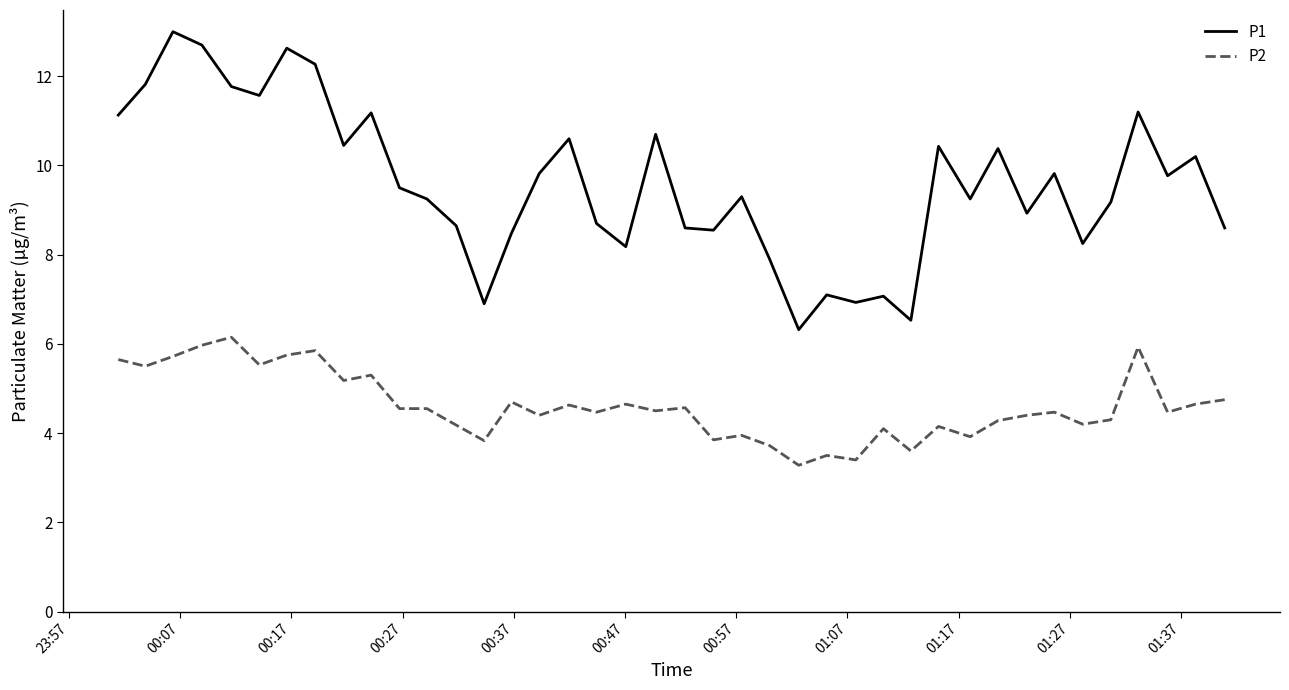

What is the difference between the maximum and minimum values in the P2 series?

2.9